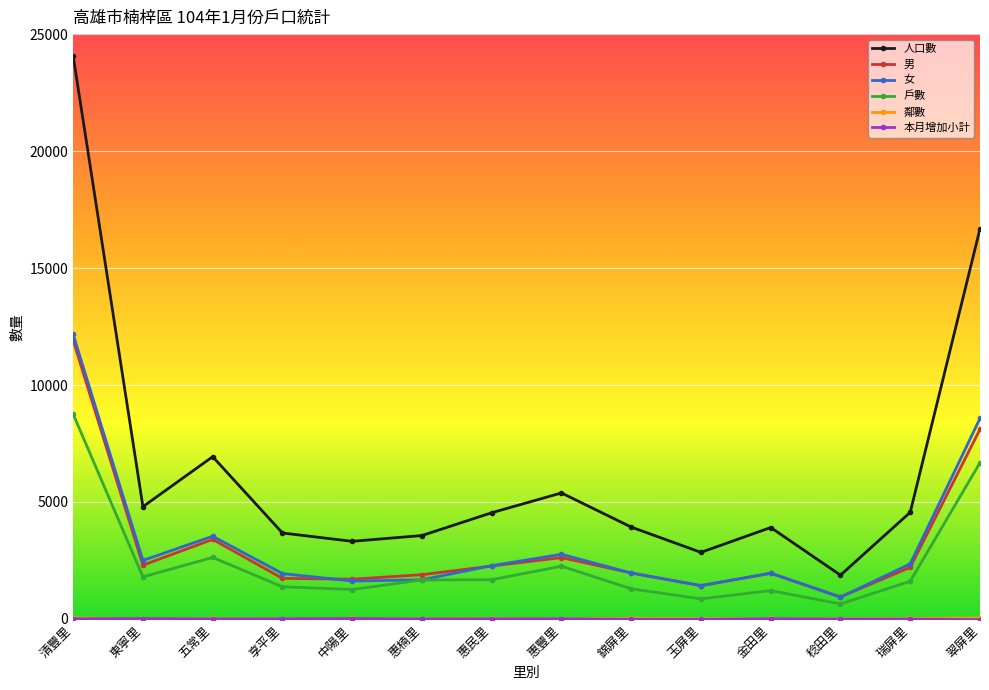

What is the approximate value of 戶數 at 金田里?

1212